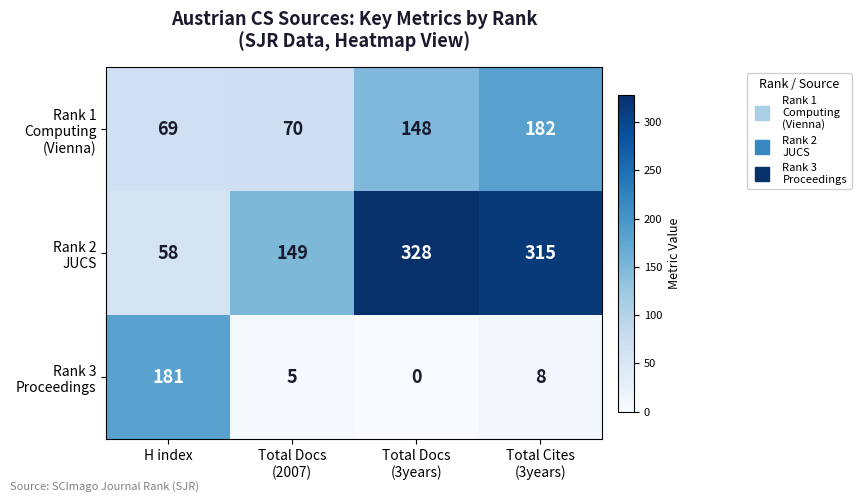

At which category is the sum across all series the highest?

Total Cites
(3years)